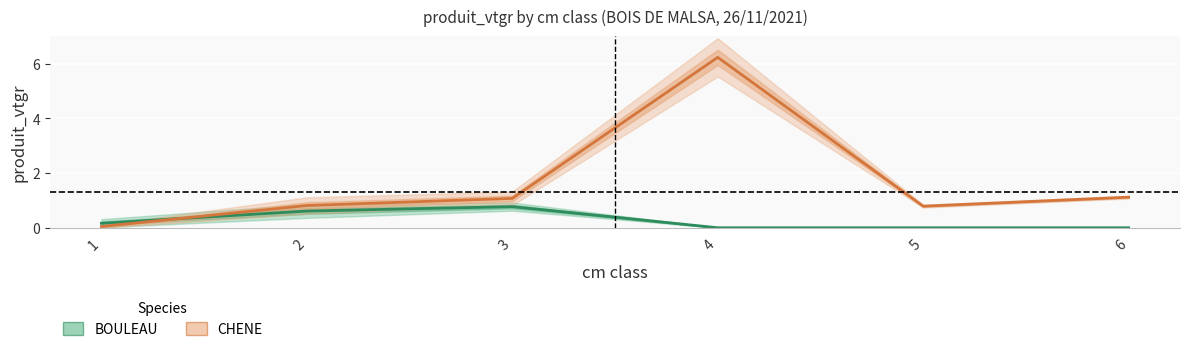

What is the sum of the values at 2 and 4?

7.0